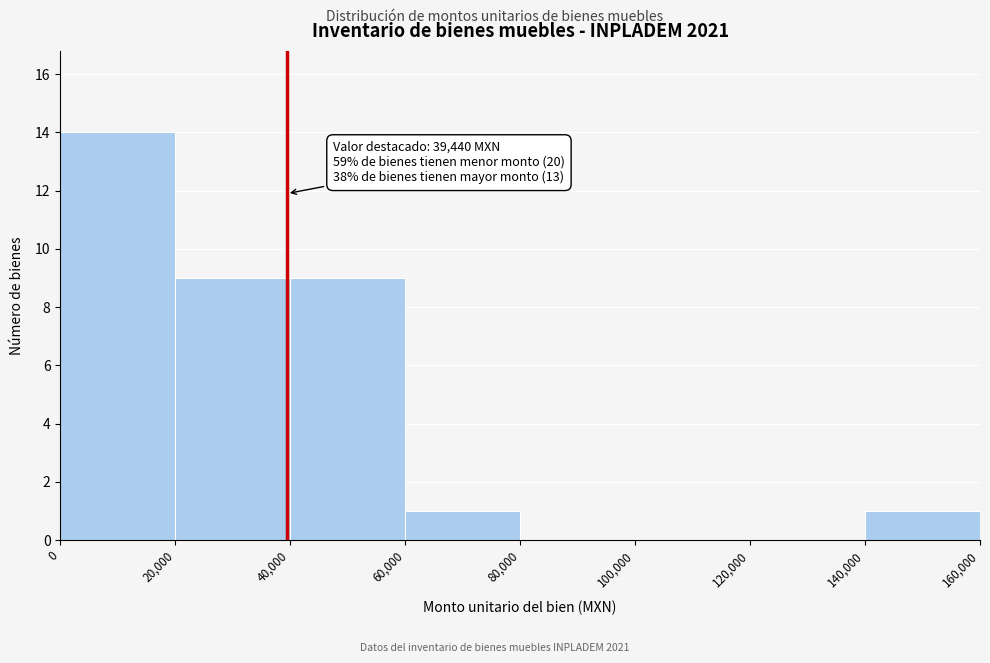

Over which range of the x-axis is the bar tallest?

0 to 20,000